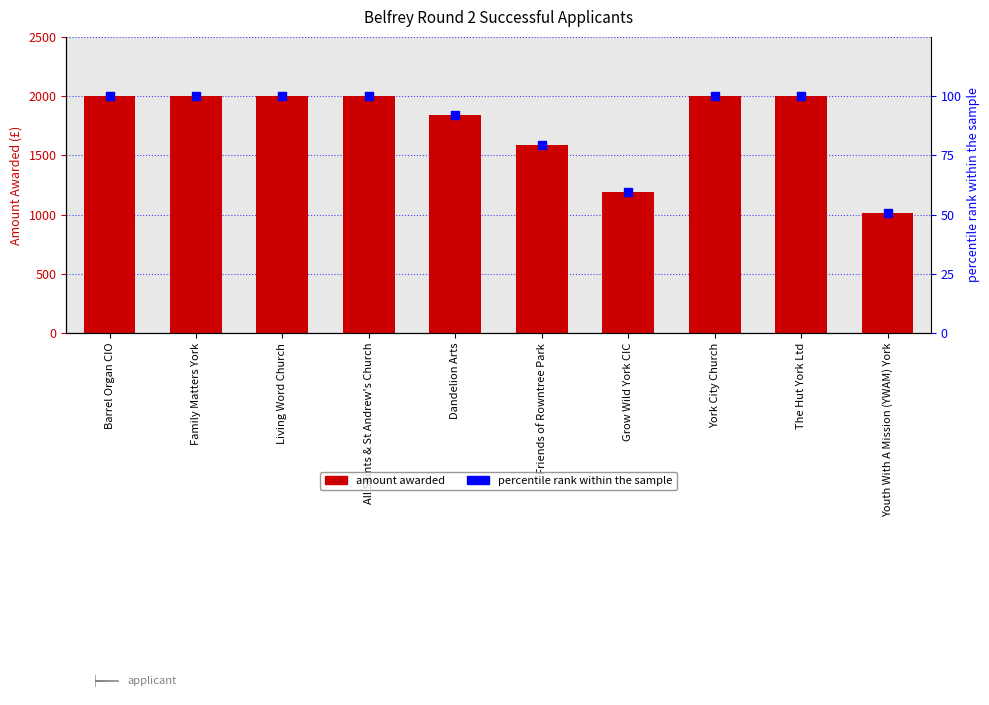

At which category is the sum across all series the highest?

Family Matters York